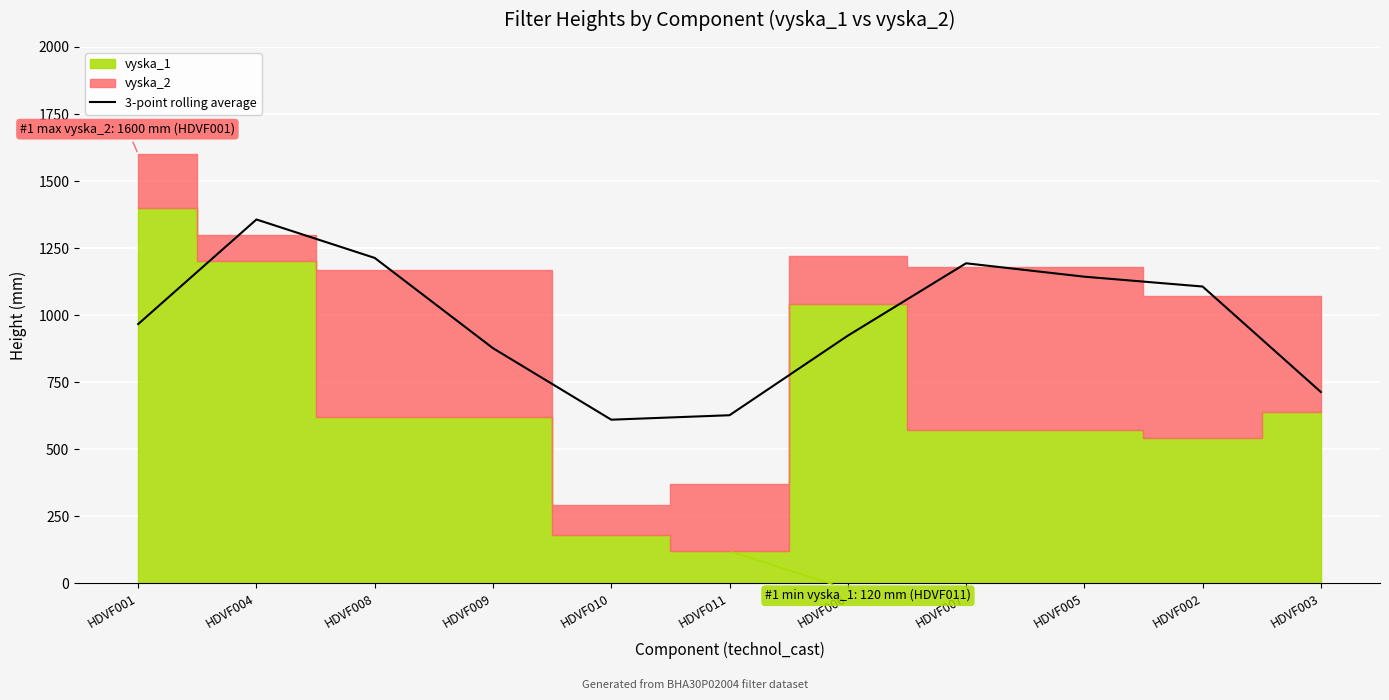

Reading right to left, transcribe all the data shown in this chart.

713.3	1106.7	1143.3	1193.3	923.3	626.7	610.0	876.7	1213.3	1356.7	966.7